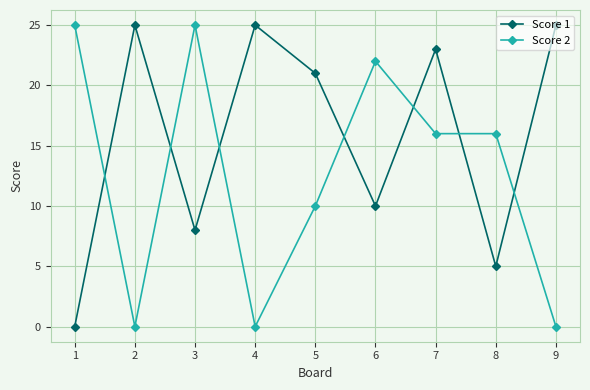

What is the difference between the Score 1 values at 1 and 5?

21